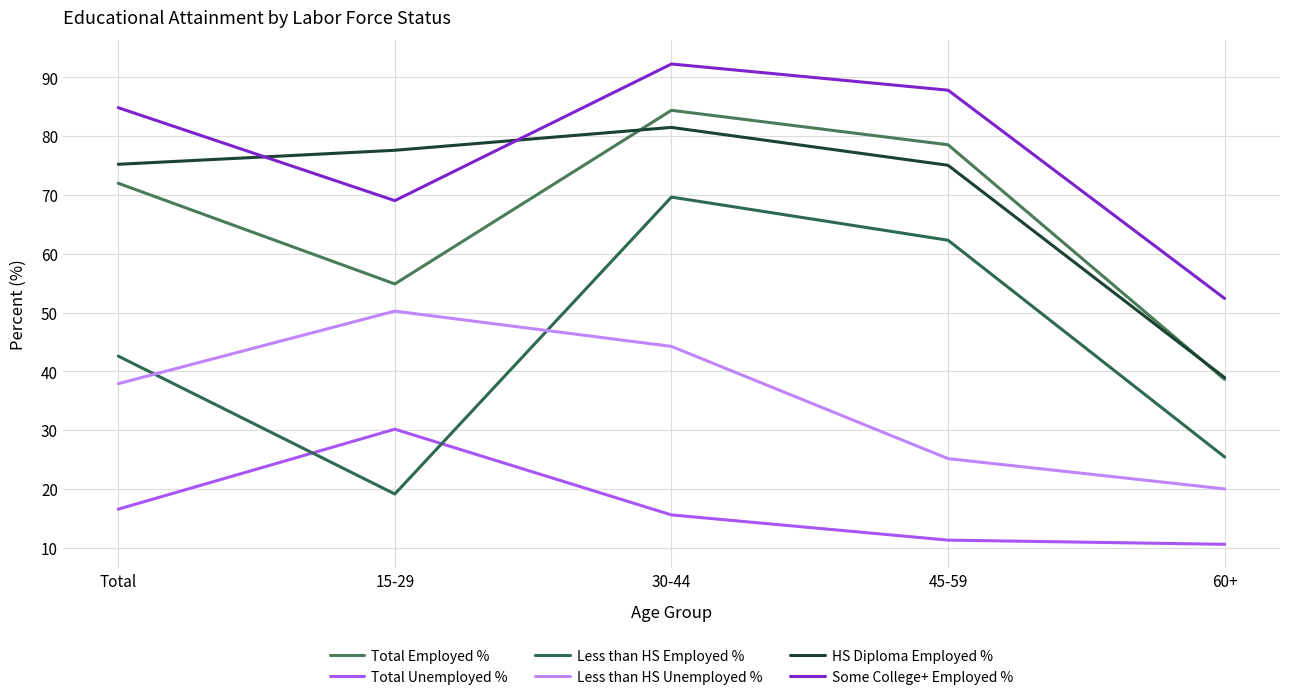

What is the difference between the Some College+ Employed % values at 15-29 and 45-59?

18.8